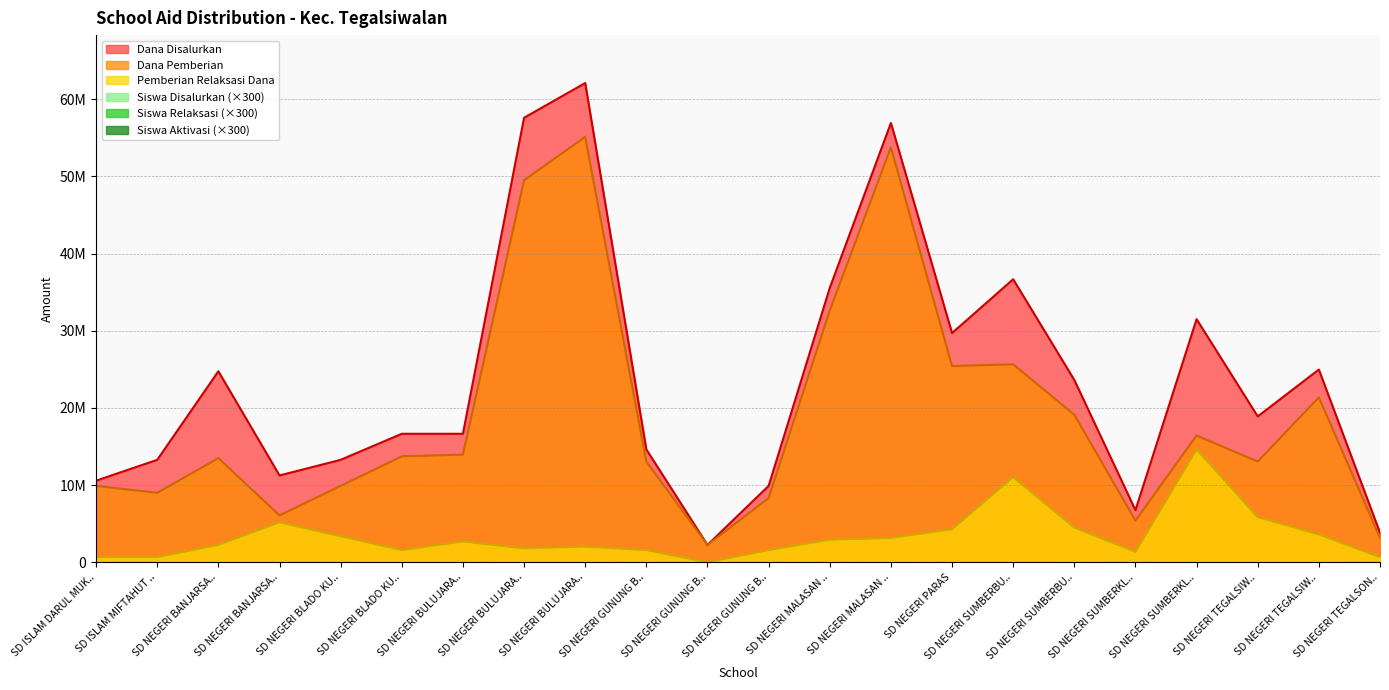

What is the sum of the Dana Disalurkan values at SD NEGERI TEGALSON.. and SD NEGERI GUNUNG B..?

6075000